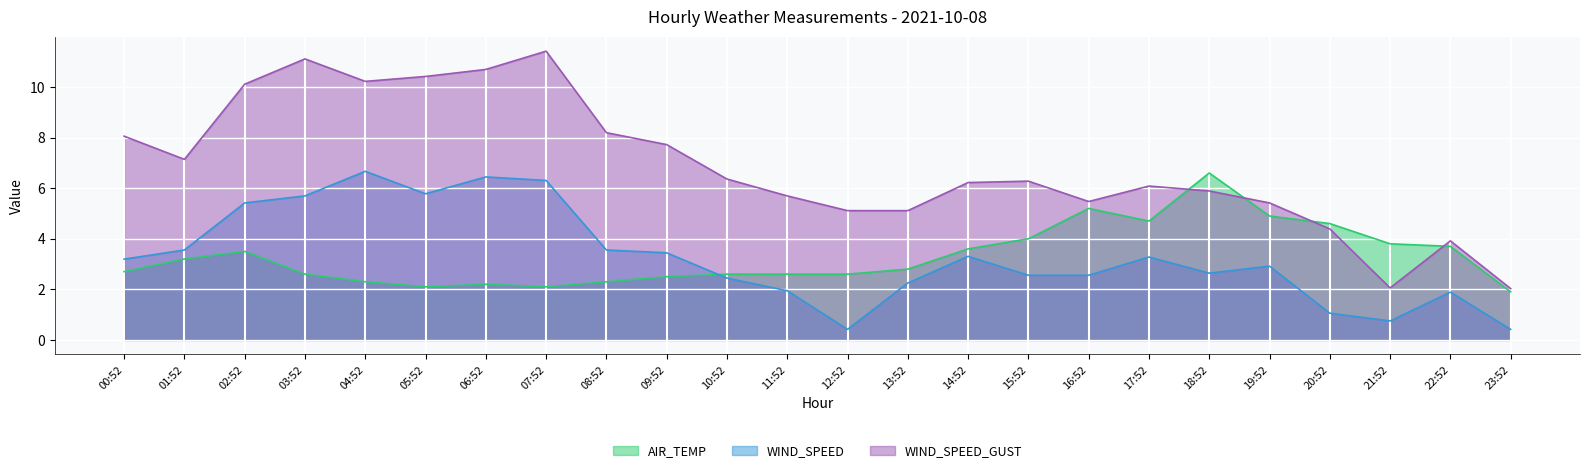

Between 20:52 and 22:52, which is larger?

20:52